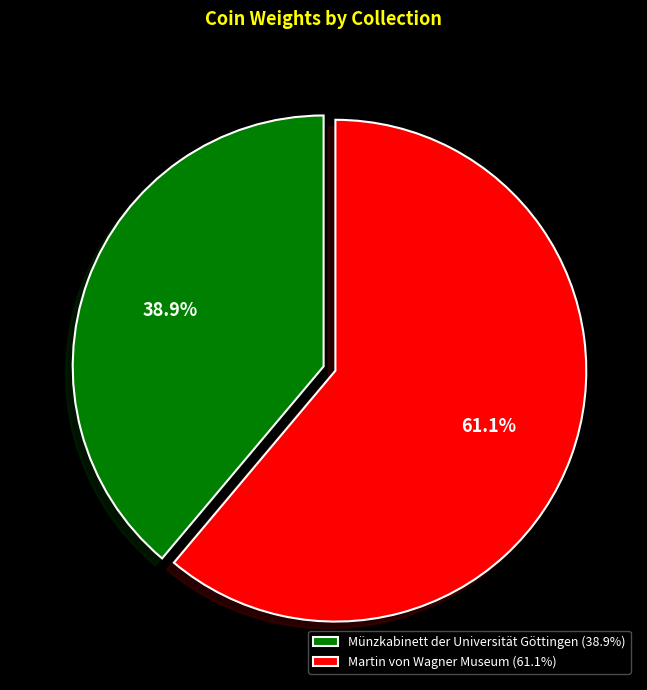

To the nearest percent, what portion does Münzkabinett der Universität Göttingen represent?

39%